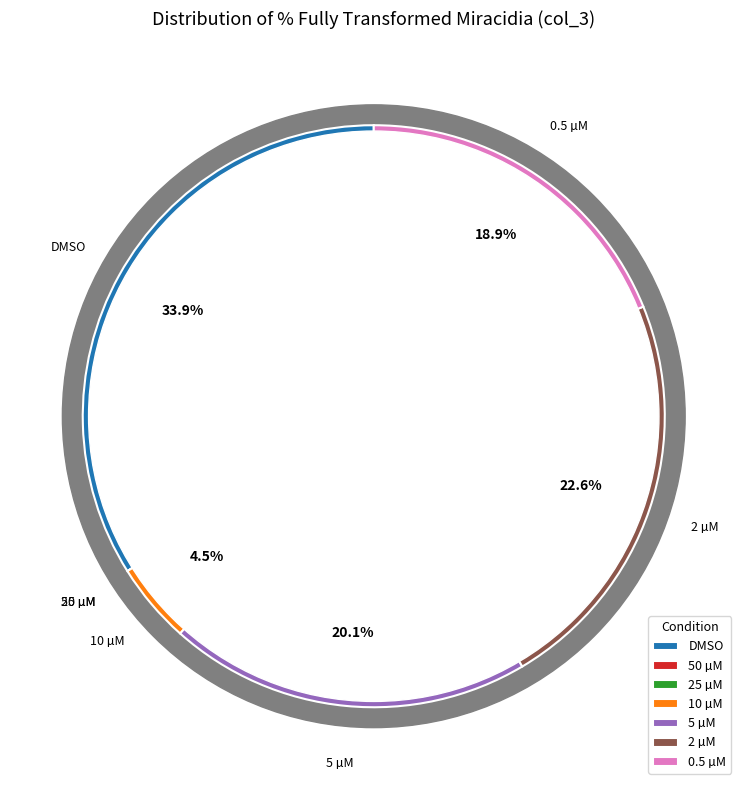

Which category has the smallest portion of the pie?

50 µM